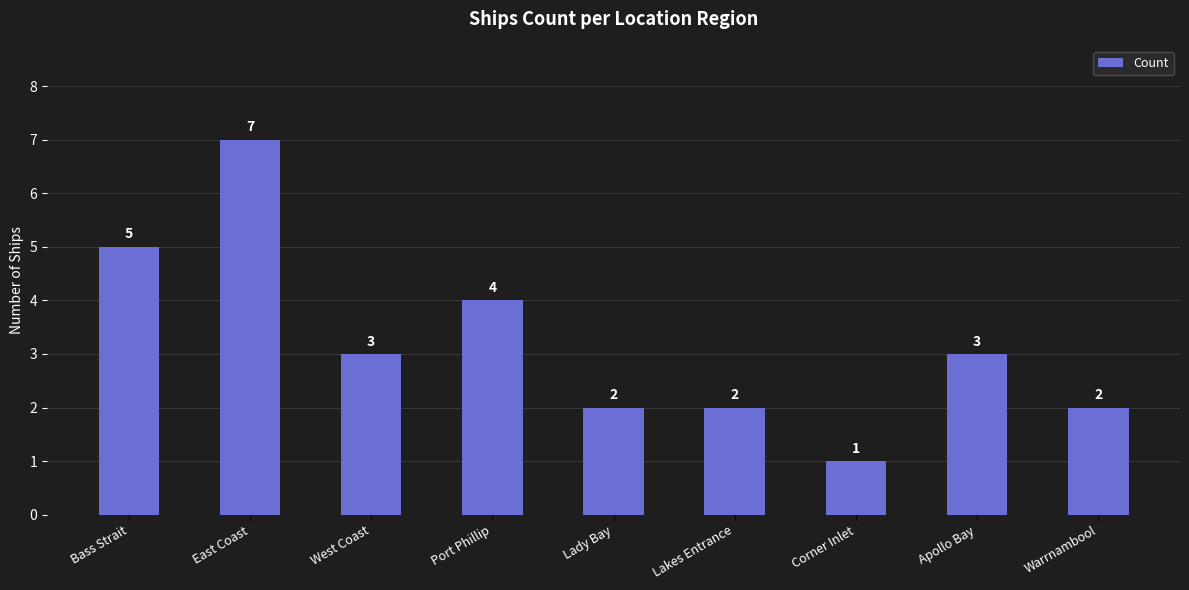

What is the difference between the maximum and second lowest values?

5